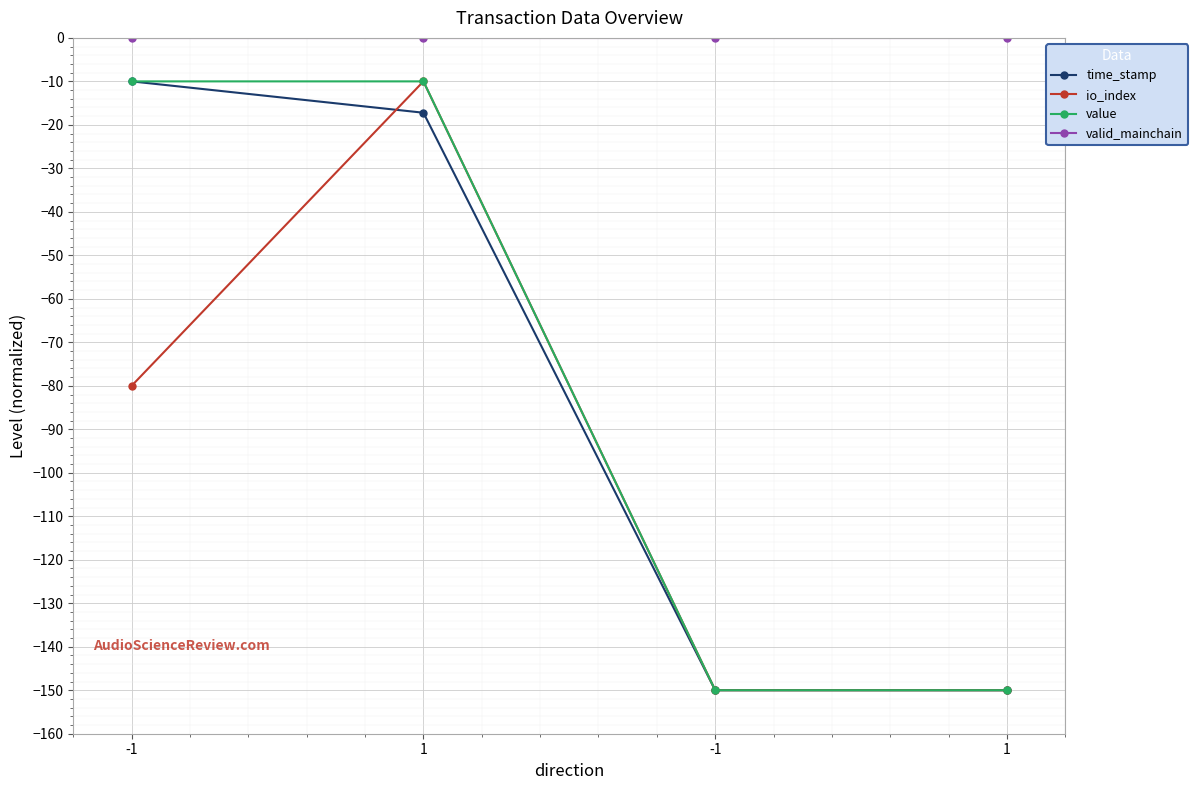

Where is the first local maximum for io_index?

1